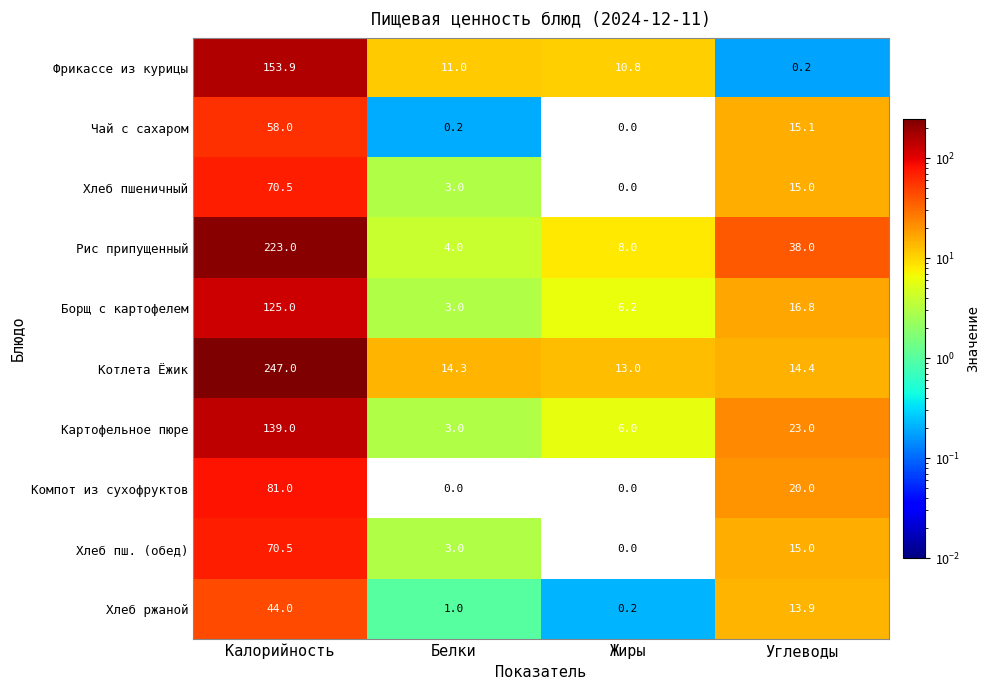

How many values in the Чай с сахаром series are below 15?

2